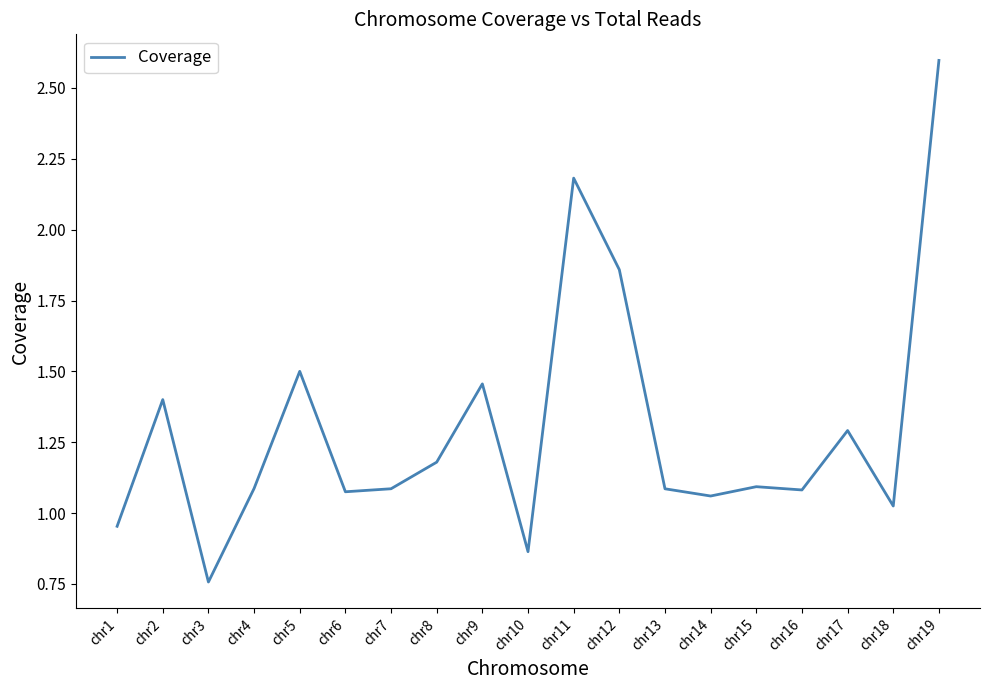

What is the change in value from chr10 to chr17?

+0.4